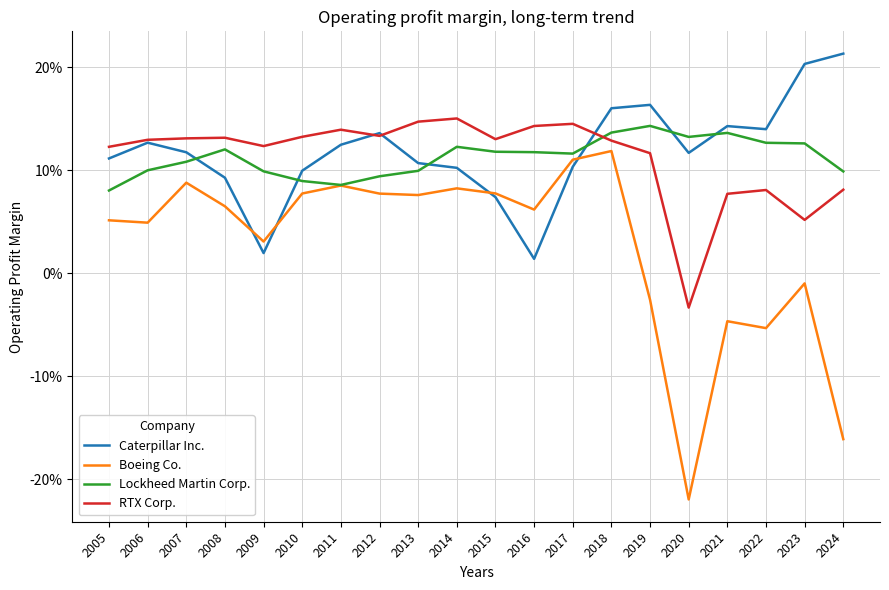

The value of Lockheed Martin Corp. at 2024 is 0.0. True or false?

False